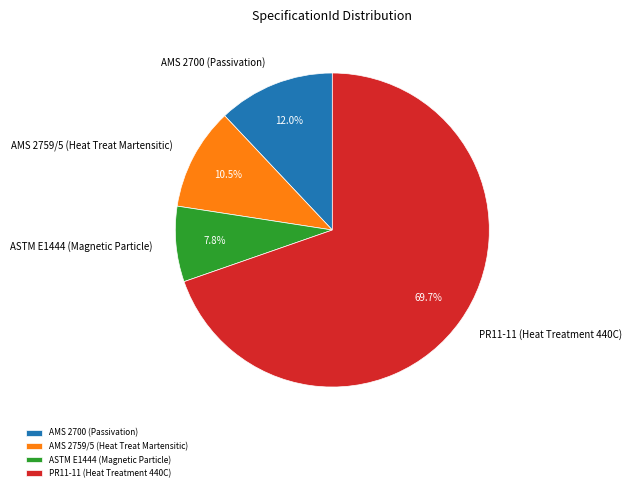

What percentage is the ASTM E1444 (Magnetic Particle) slice, to the nearest percent?

8%